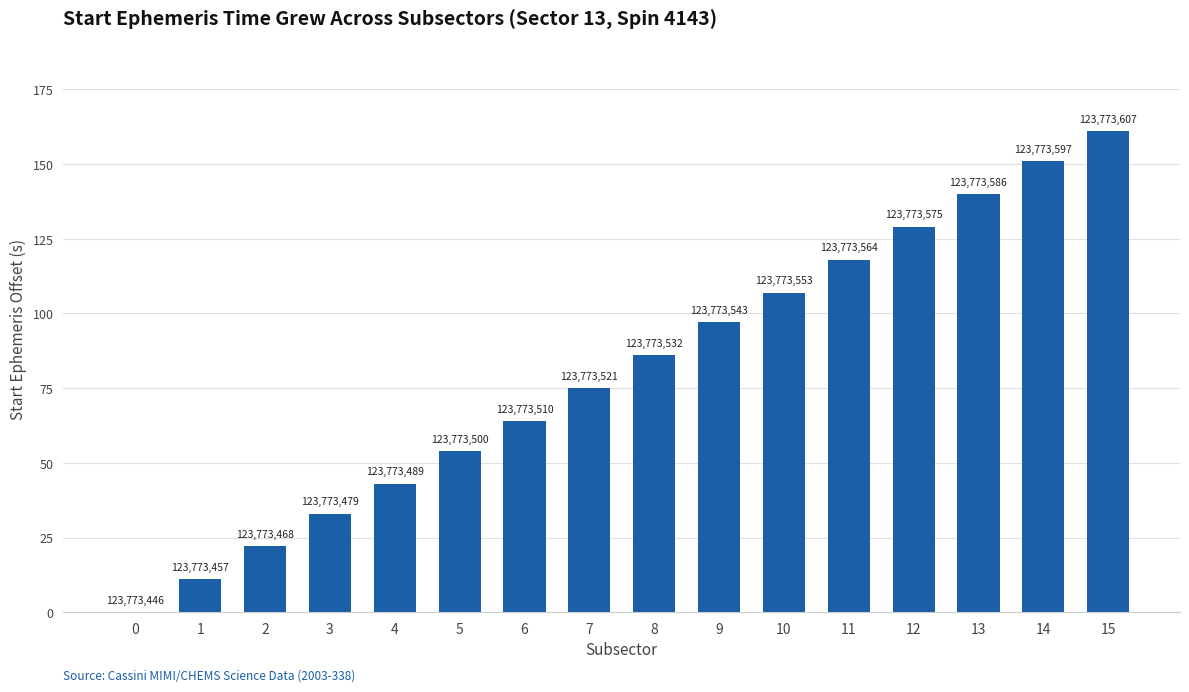

Rank the categories by value from highest to lowest.

15, 14, 13, 12, 11, 10, 9, 8, 7, 6, 5, 4, 3, 2, 1, 0